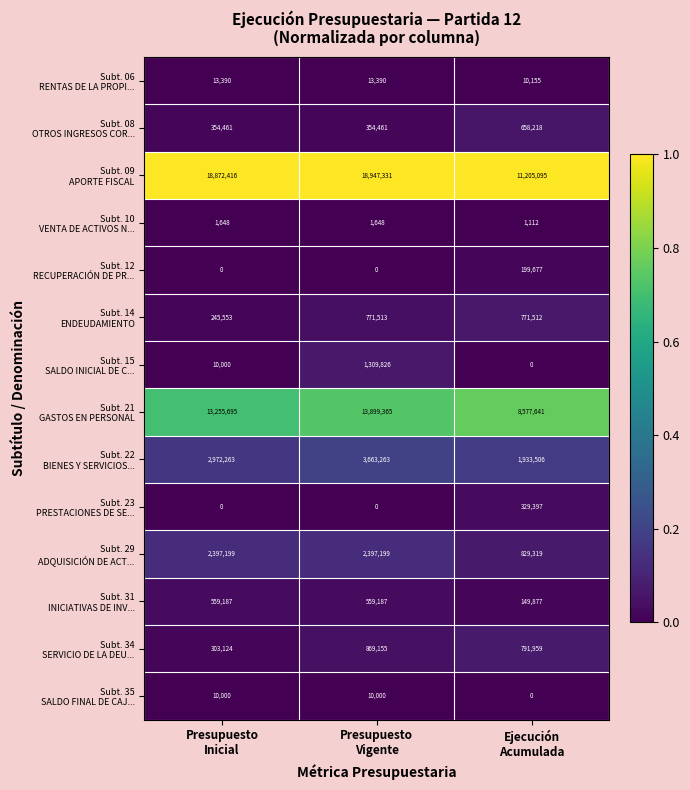

How many distinct data groups are displayed?

14